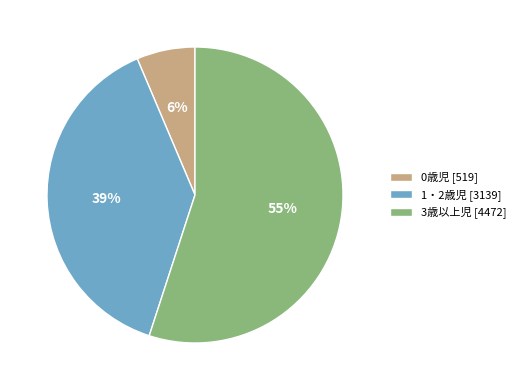

What is the smallest slice in the pie chart?

0歳児